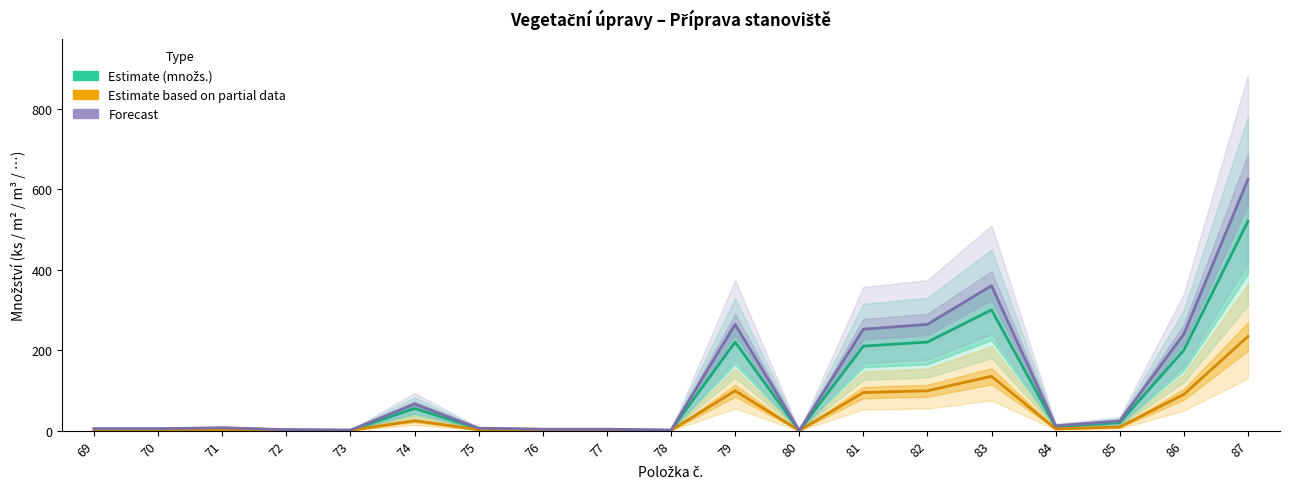

True or false: Estimate based on partial data and Forecast intersect in this chart.

False